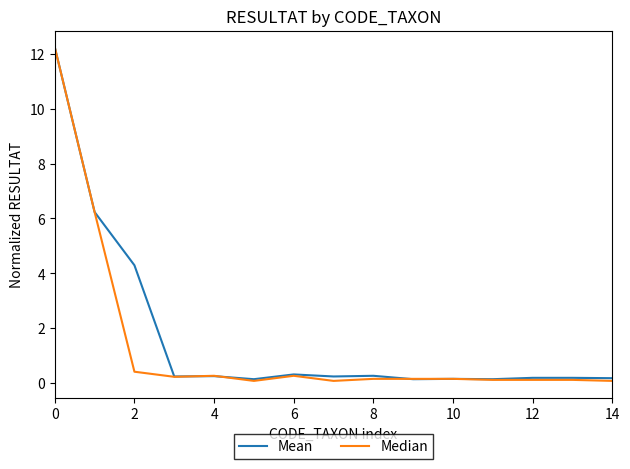

Which series has the largest range (max minus min)?

Median